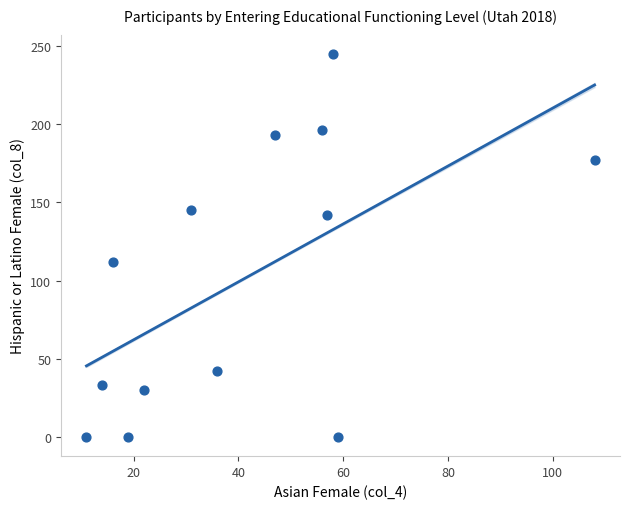

What Y value in the scatter plot is closest to 122?

112